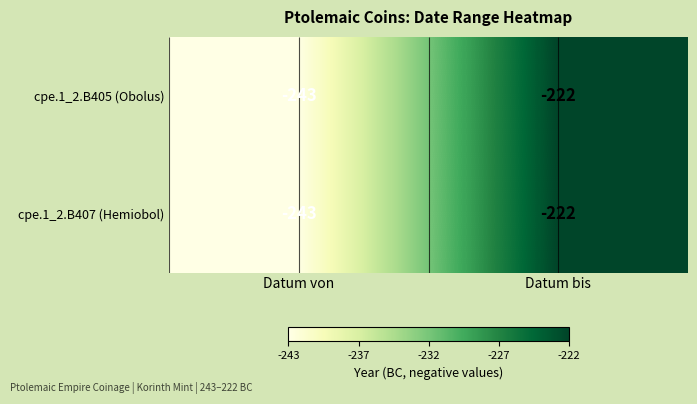

What is the difference between the cpe.1_2.B407 (Hemiobol) values at Datum bis and Datum von?

21